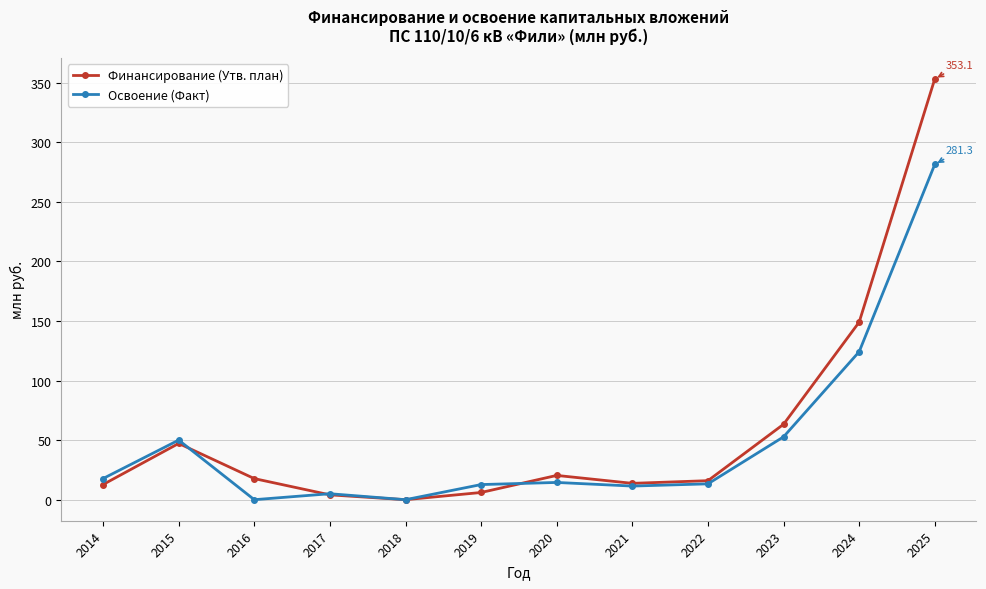

Which series has the widest spread of values?

Финансирование (Утв. план)